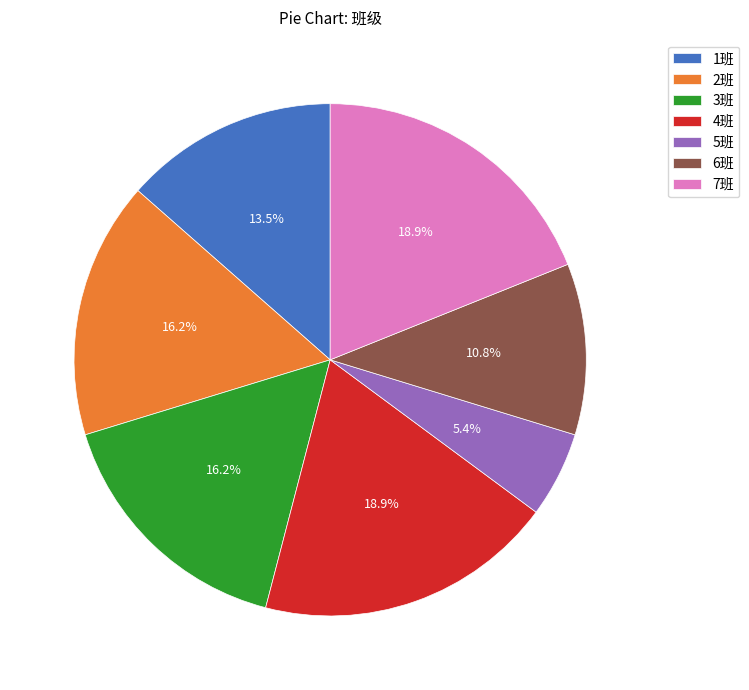

What is the total percentage of 2班 and 1班?

29.7%